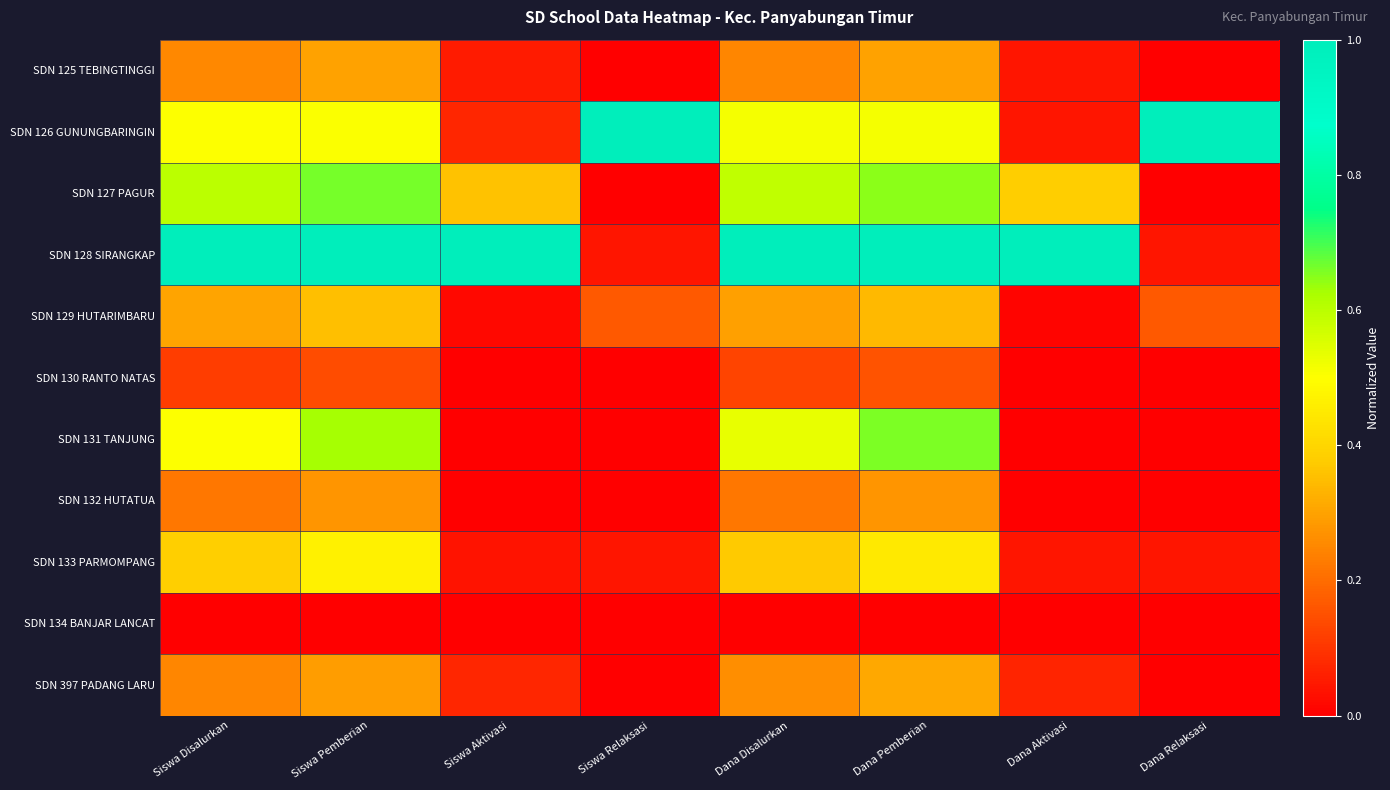

Which series has the largest total across all categories?

SDN 128 SIRANGKAP